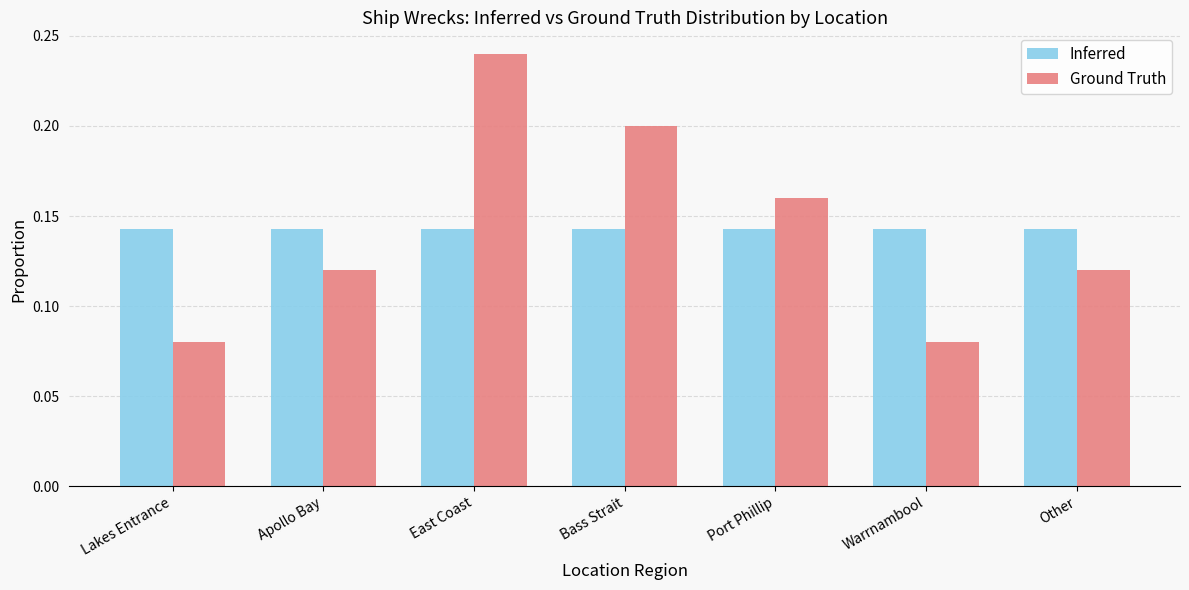

Which series has the widest spread of values?

Ground Truth